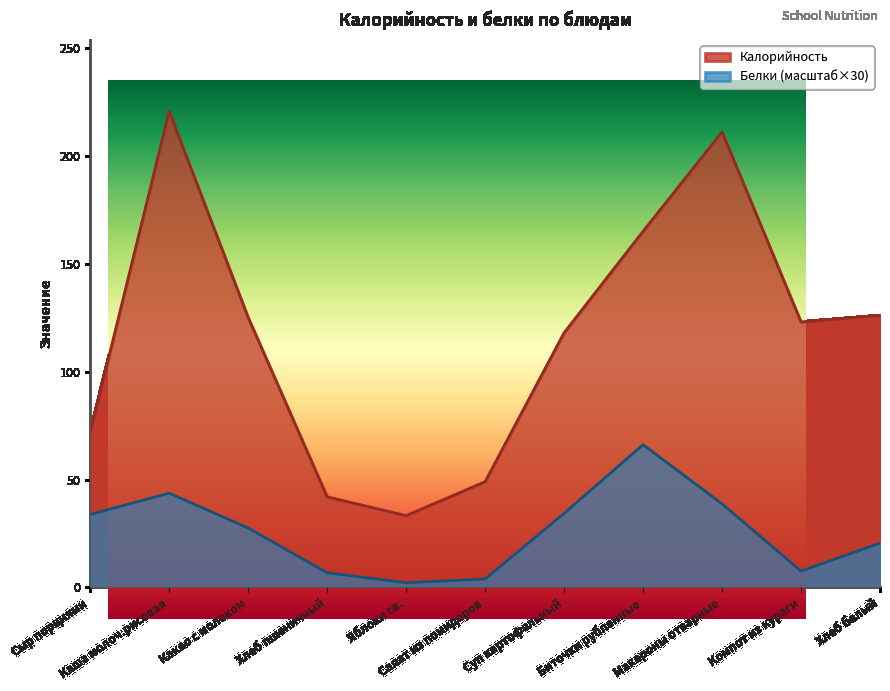

At which label does Белки reach its minimum?

Яблоки св.